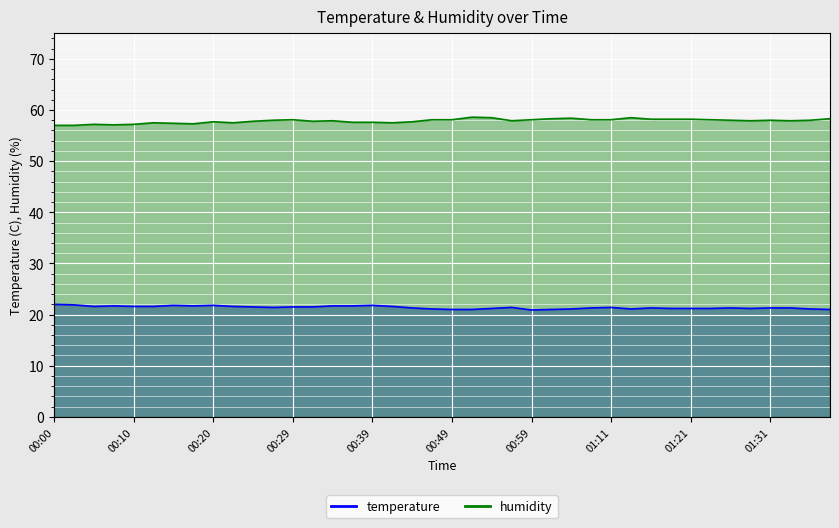

True or false: humidity and temperature intersect in this chart.

False